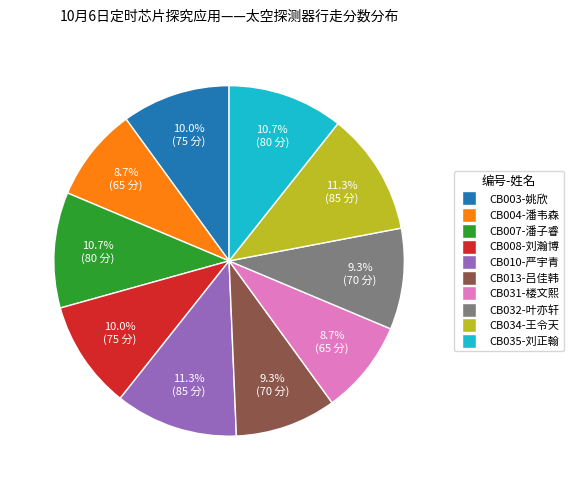

To the nearest percent, what is the difference between the CB031-楼文熙 and CB034-王令天 slice percentages?

3%